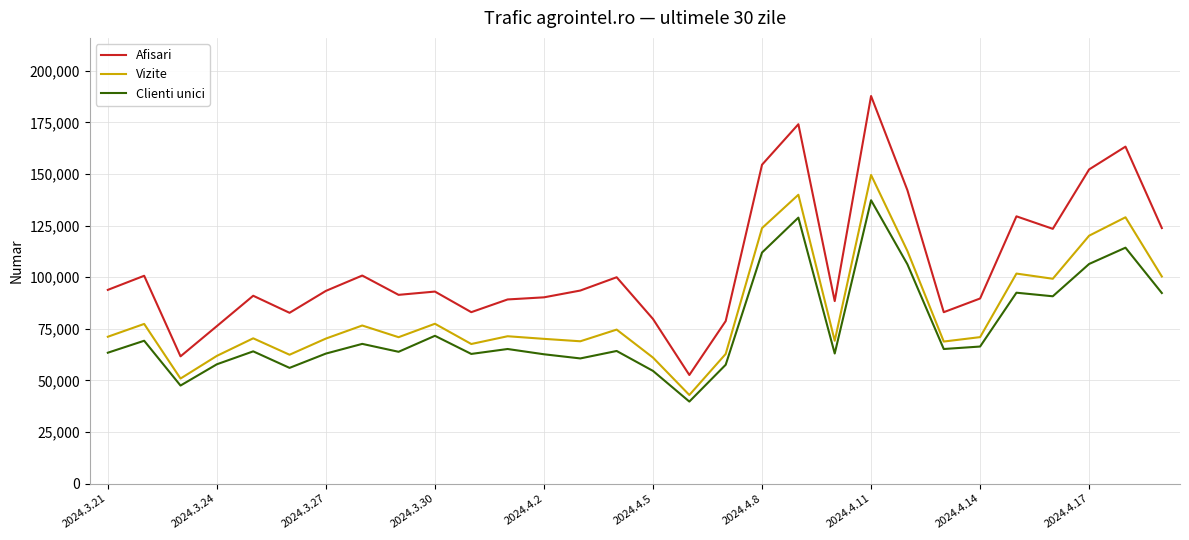

How many series are shown in this chart?

3